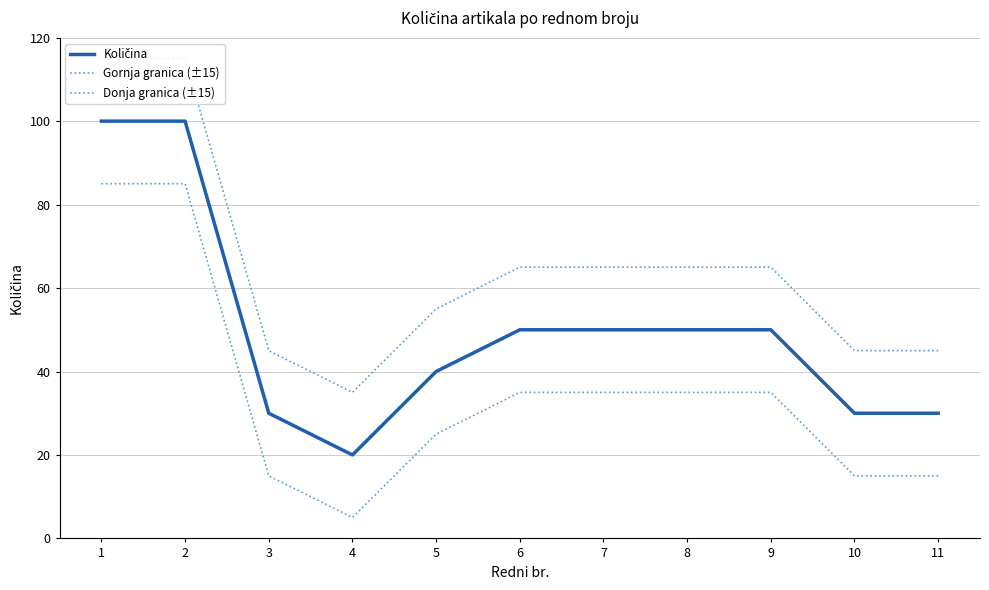

How many data points in Gornja granica (±15) are above 65?

2